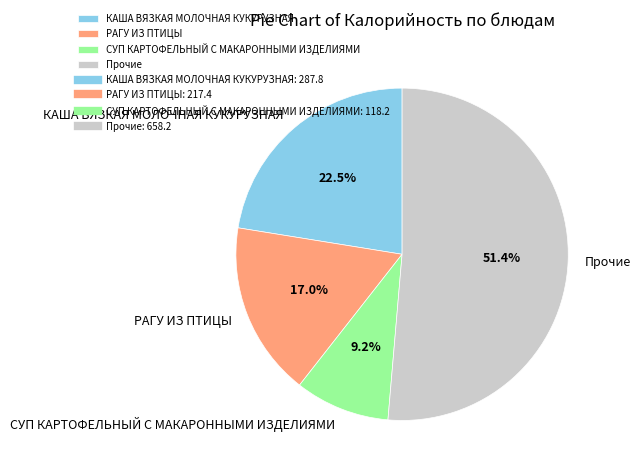

Rank the categories by value from lowest to highest.

СУП КАРТОФЕЛЬНЫЙ С МАКАРОННЫМИ ИЗДЕЛИЯМИ, РАГУ ИЗ ПТИЦЫ, КАША ВЯЗКАЯ МОЛОЧНАЯ КУКУРУЗНАЯ, Прочие